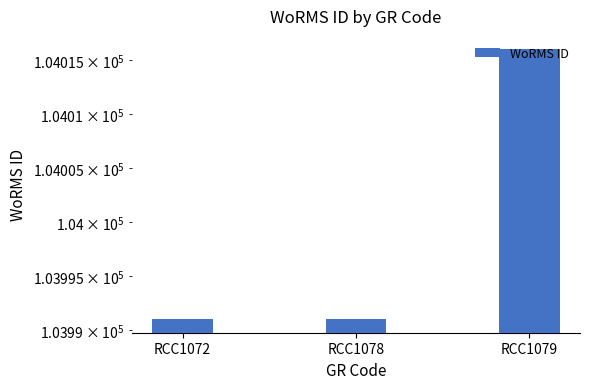

List the labels in order of value, largest first.

RCC1079, RCC1072, RCC1078